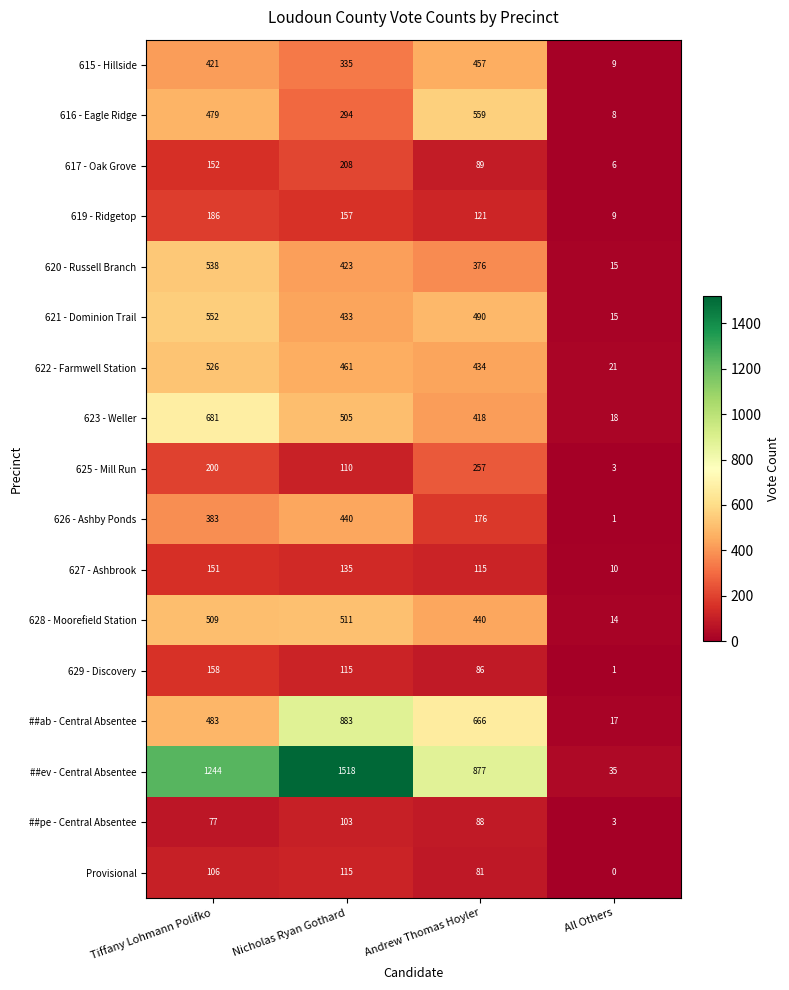

Which series changed the most between Tiffany Lohmann Polifko and Nicholas Ryan Gothard?

##ab - Central Absentee